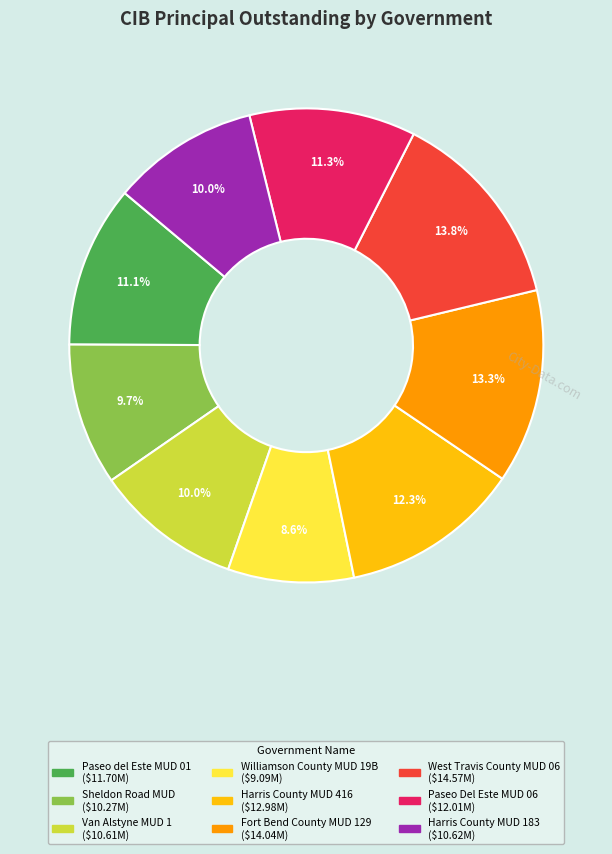

Is the sum of Paseo del Este MUD 01 and Sheldon Road MUD greater than half?

No